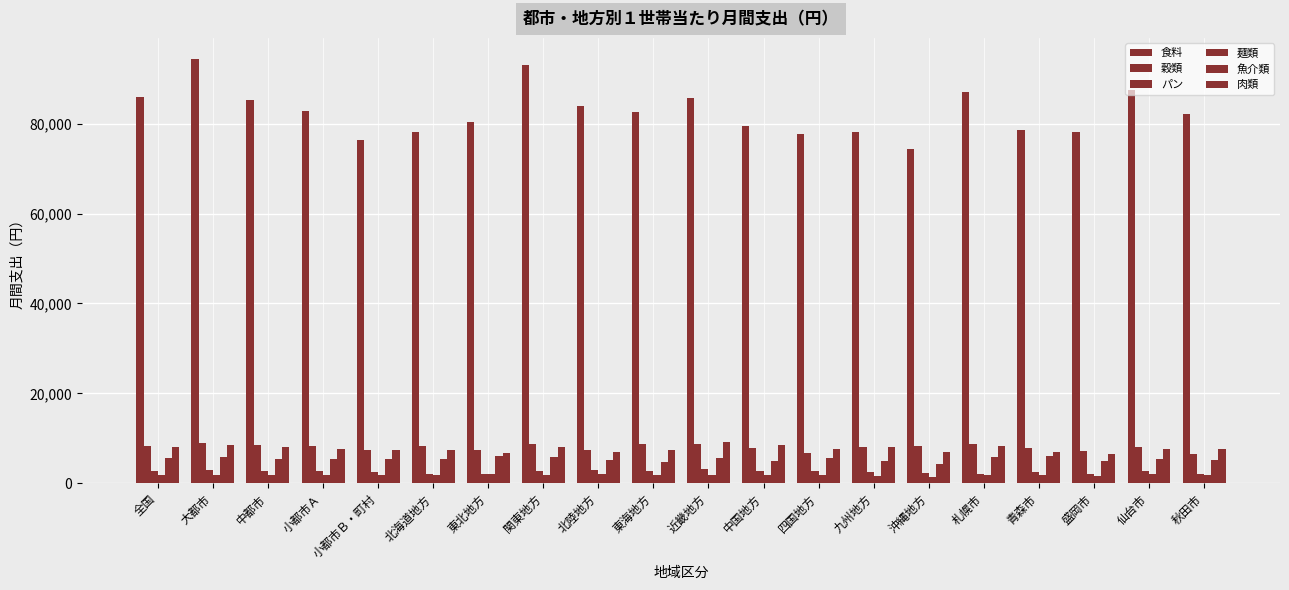

What is the approximate value of 麺類 at 小都市Ａ, to the nearest 10?

1870